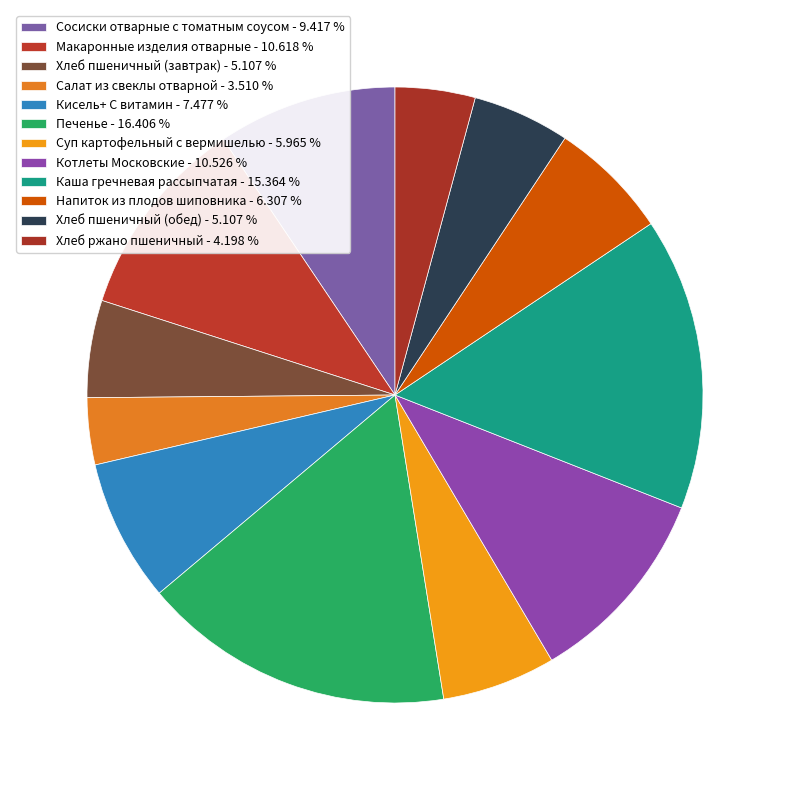

The Печенье slice represents 16% of the pie. True or false?

True